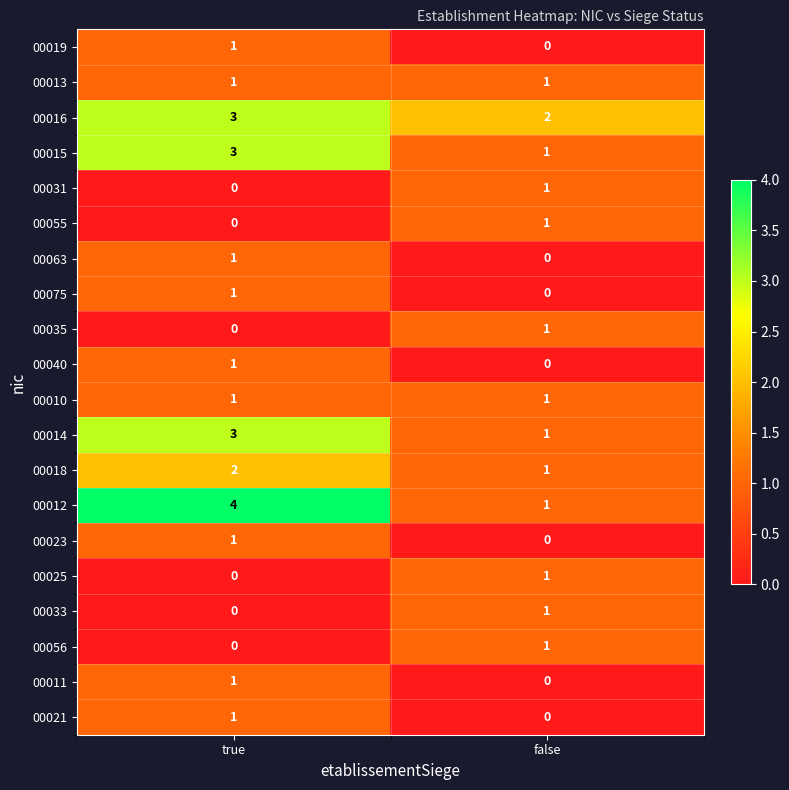

At which label does 00040 reach its peak?

true